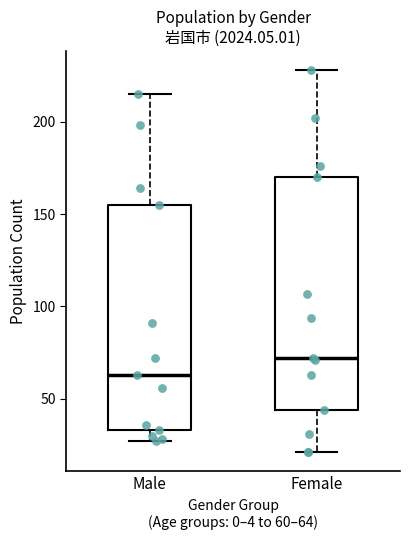

Reading left to right, read every box against the y-axis: the position of its median line, the range the box covers, and the ends of its whiskers. The values are not printed on the chart, so give them approximately, as read against the axis.

Male: median 65, box 35 to 155, whiskers 25 to 215
Female: median 70, box 45 to 170, whiskers 20 to 230